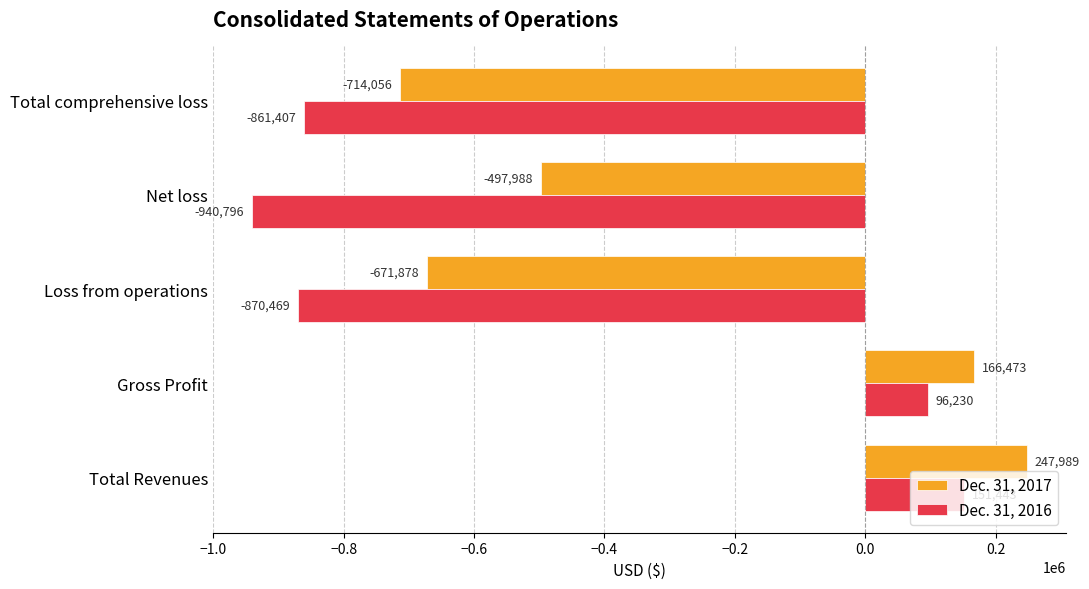

Is it true that Dec. 31, 2017 equals -758902 at Net loss?

False